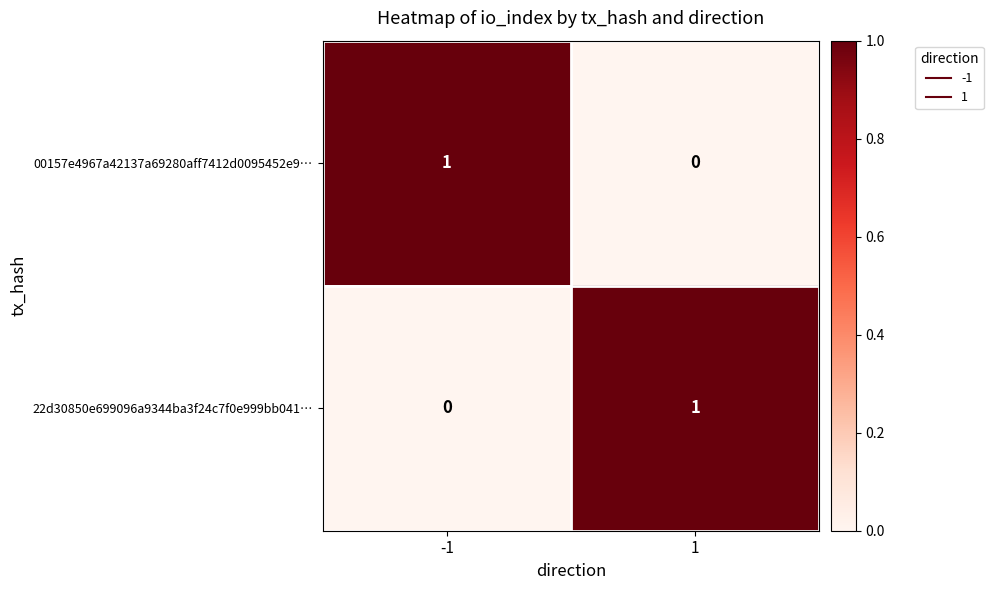

Is the value of 22d30850e699096a9344ba3f24c7f0e999bb041… at 1 greater than the value of 00157e4967a42137a69280aff7412d0095452e9… at 1?

Yes